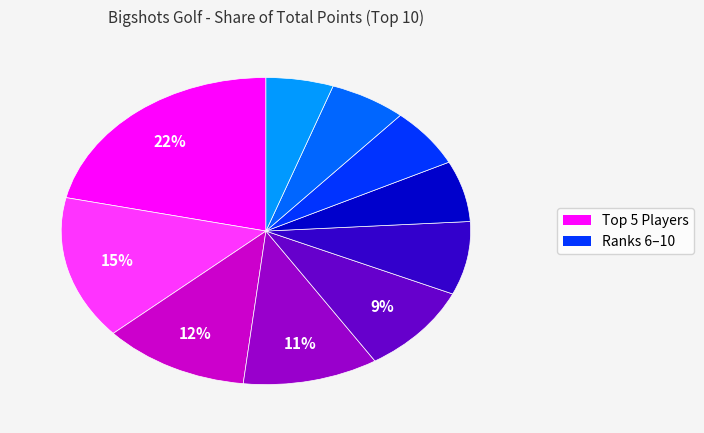

How many segments does this pie chart have?

10